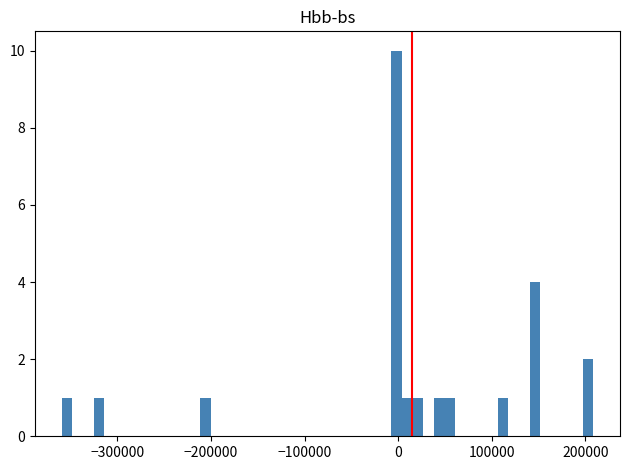

Around what value on the x-axis is the tallest bar? Give the approximate position of its centre, as read against the axis.

0